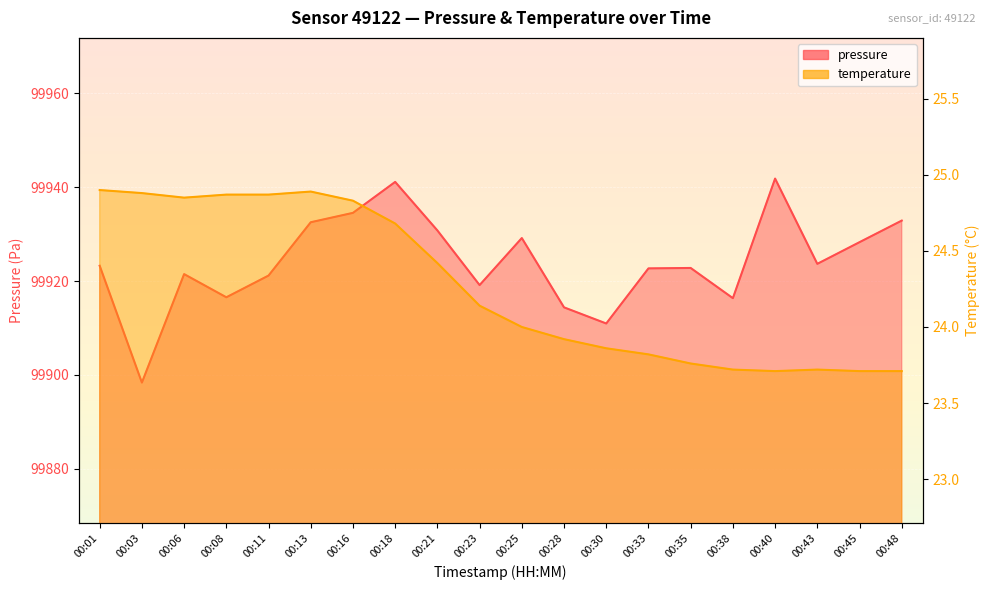

Is it true that temperature equals 24.9 at 00:13?

True